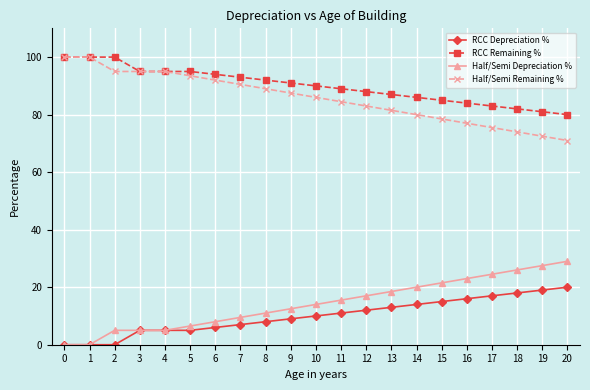

What is the difference between the maximum and second lowest values in the RCC Remaining % series?

19.0